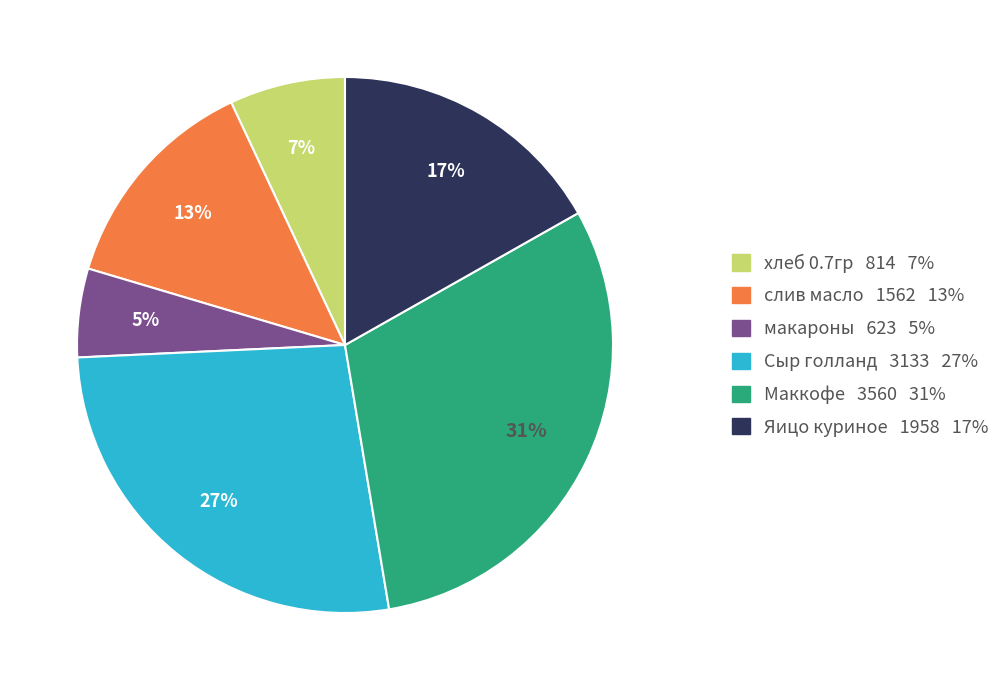

Which category has the biggest portion of the pie?

Маккофе